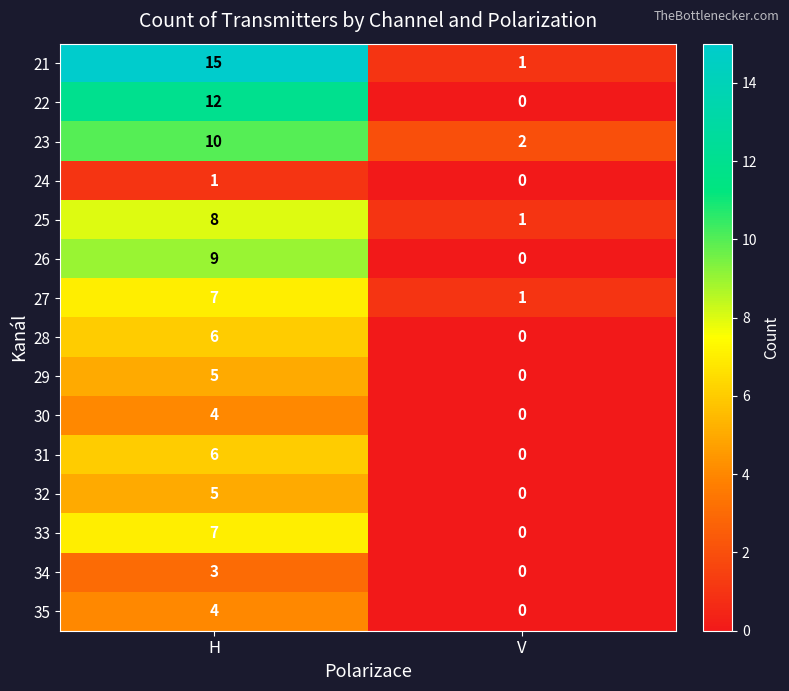

What is the difference between the maximum and minimum values in the 26 series?

9